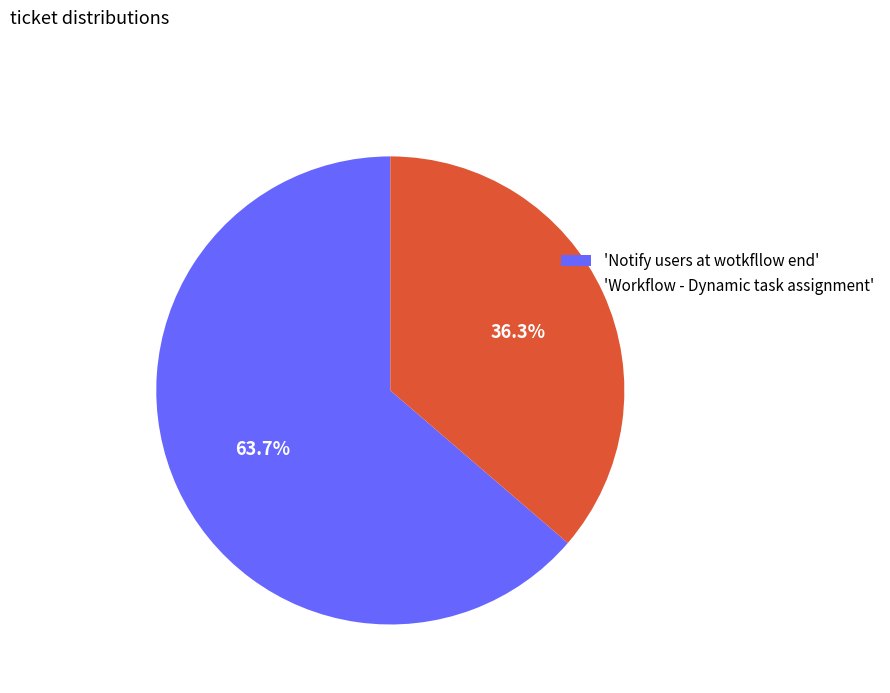

What portion of the pie excludes 'Workflow - Dynamic task assignment'?

63.7%